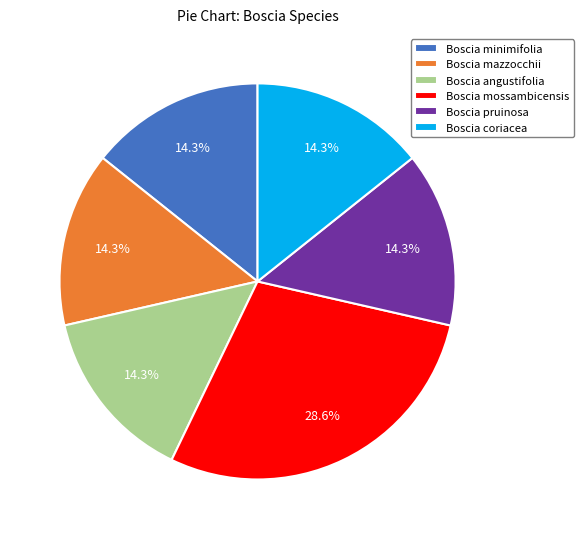

Is the sum of Boscia mossambicensis and Boscia pruinosa greater than half?

No